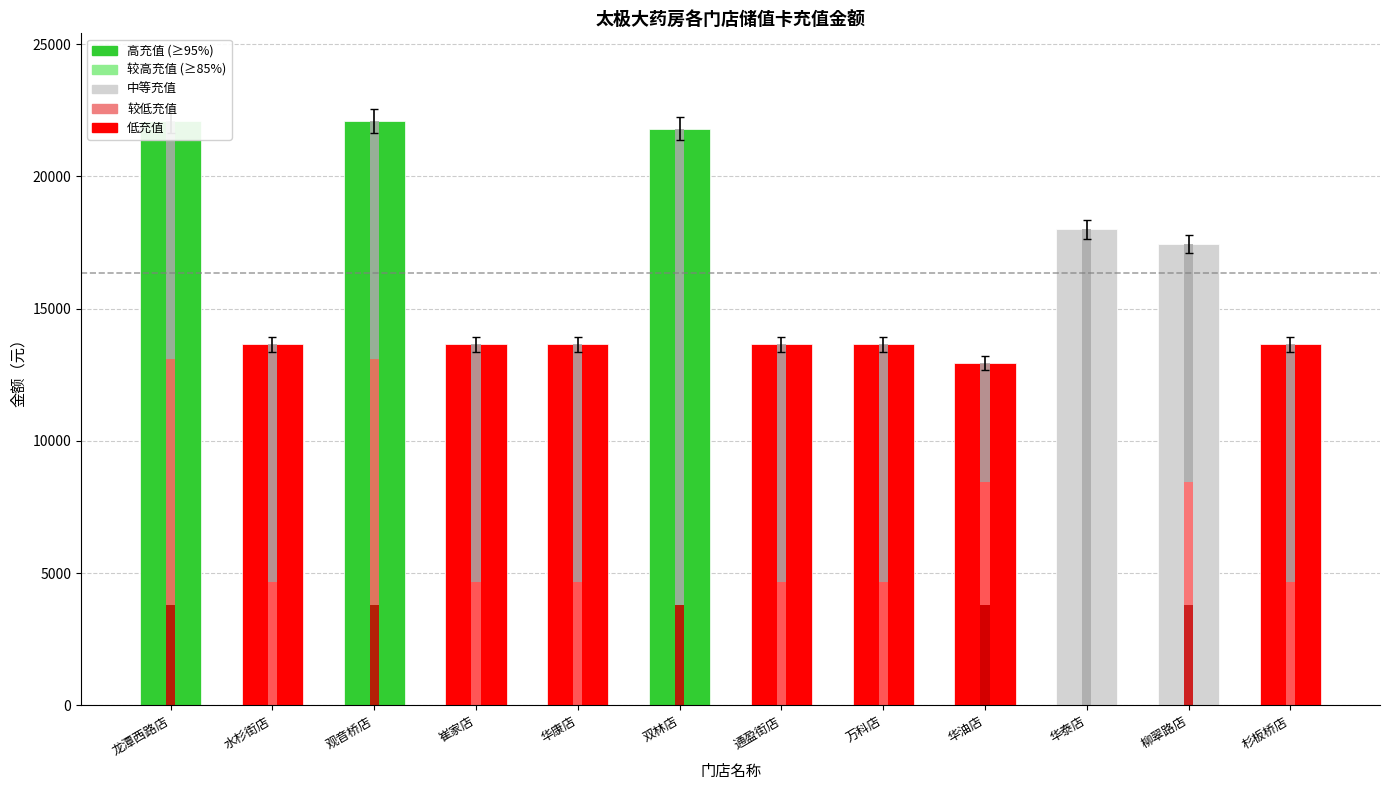

Count the number of data series in this chart.

4